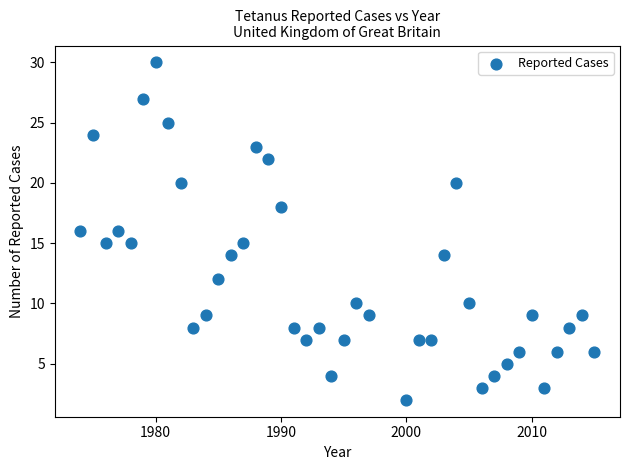

What is the range of Y values (max minus min)?

28